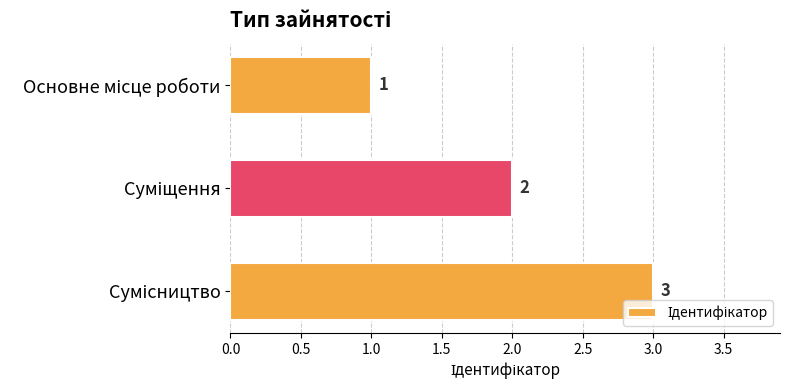

Count the values in the range 1 to 3.

3